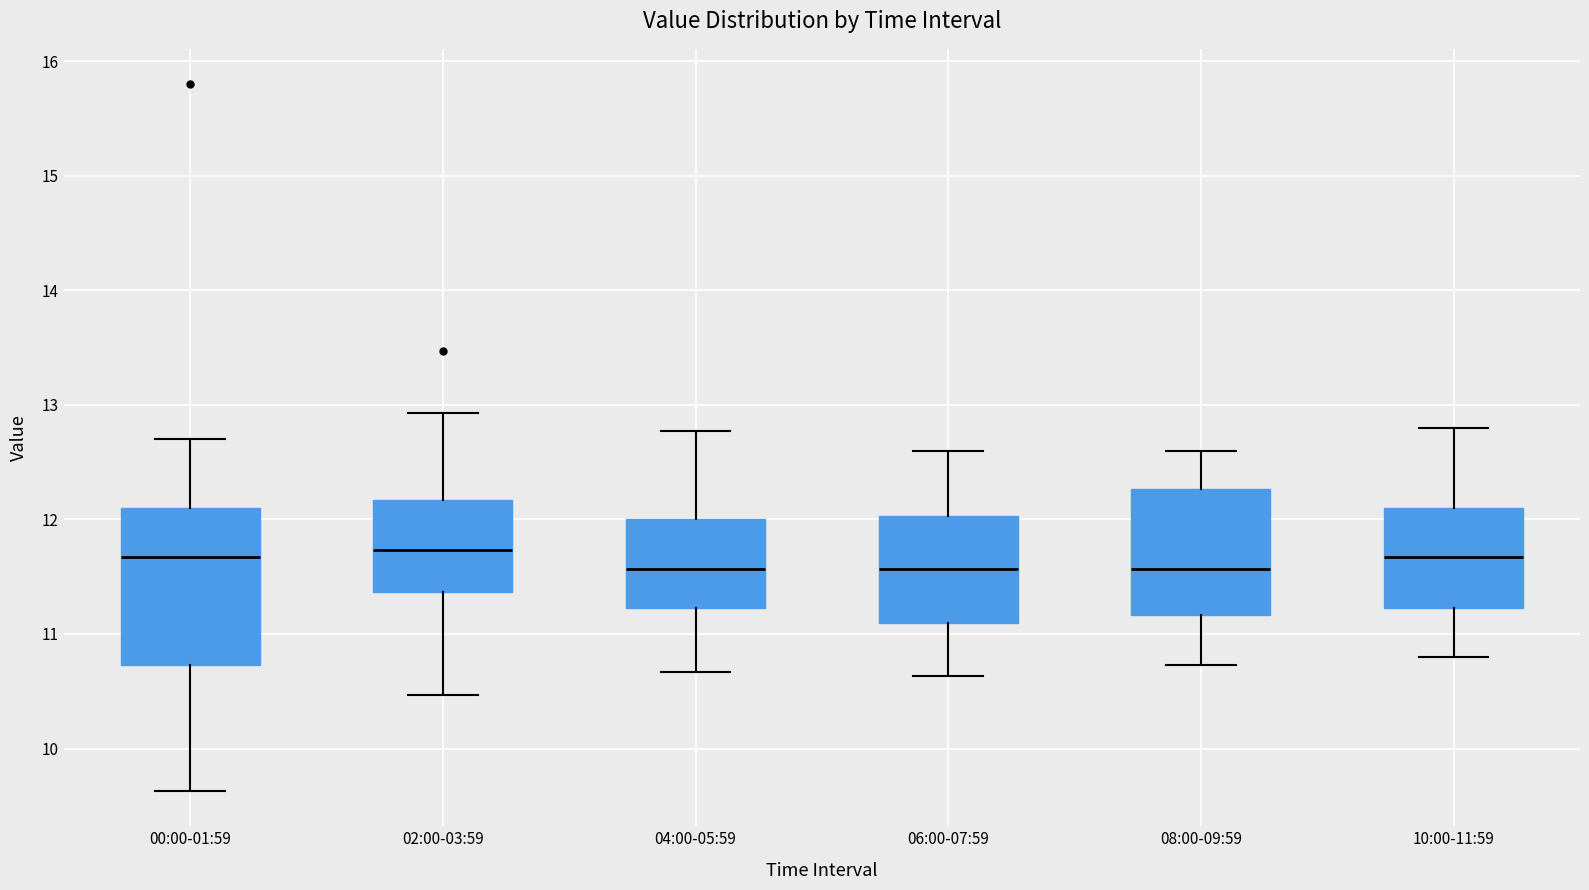

Where does the upper whisker of the box for 10:00-11:59 end on the y-axis? The values are not printed on the chart, so give them approximately, as read against the axis.

12.8